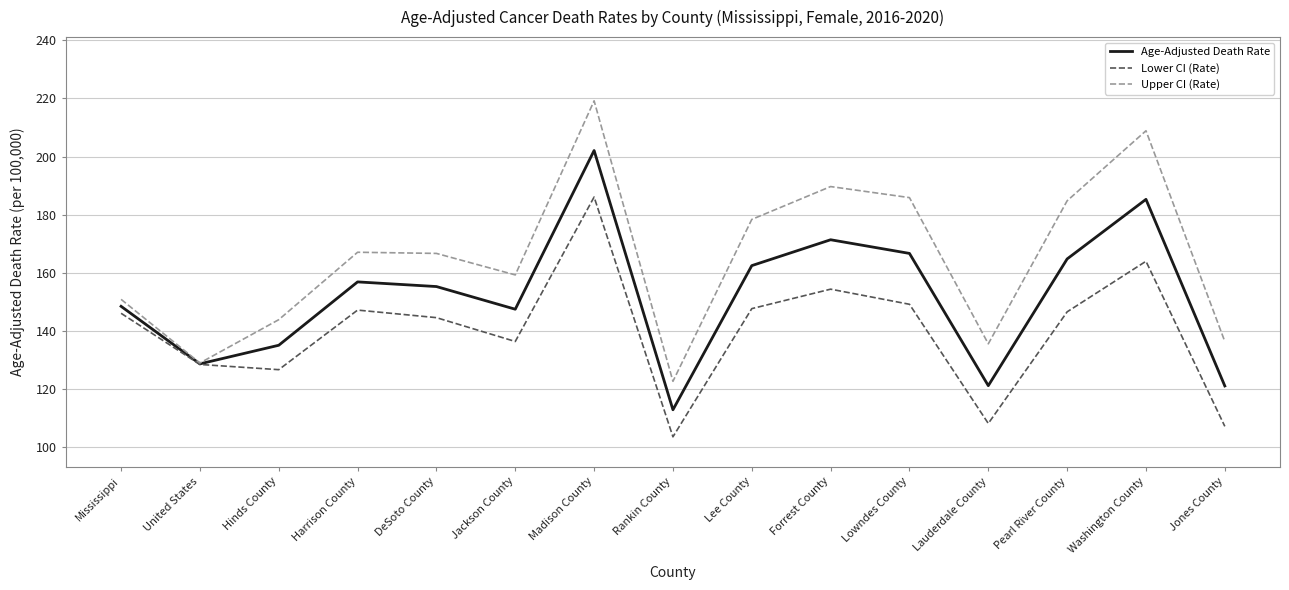

The value of Lower CI (Rate) at Lowndes County is 149.2. True or false?

True